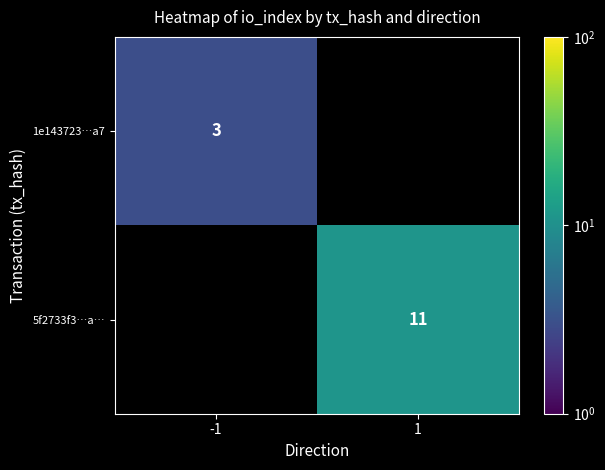

Is it true that 1e143723…a7 equals 4.0 at -1?

False